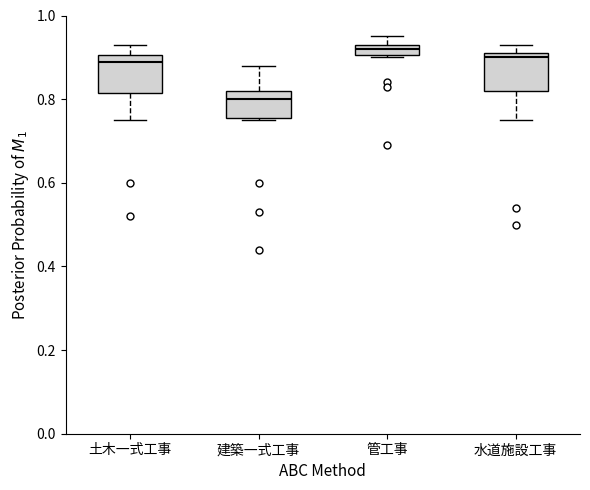

Which box has the highest median line?

管工事